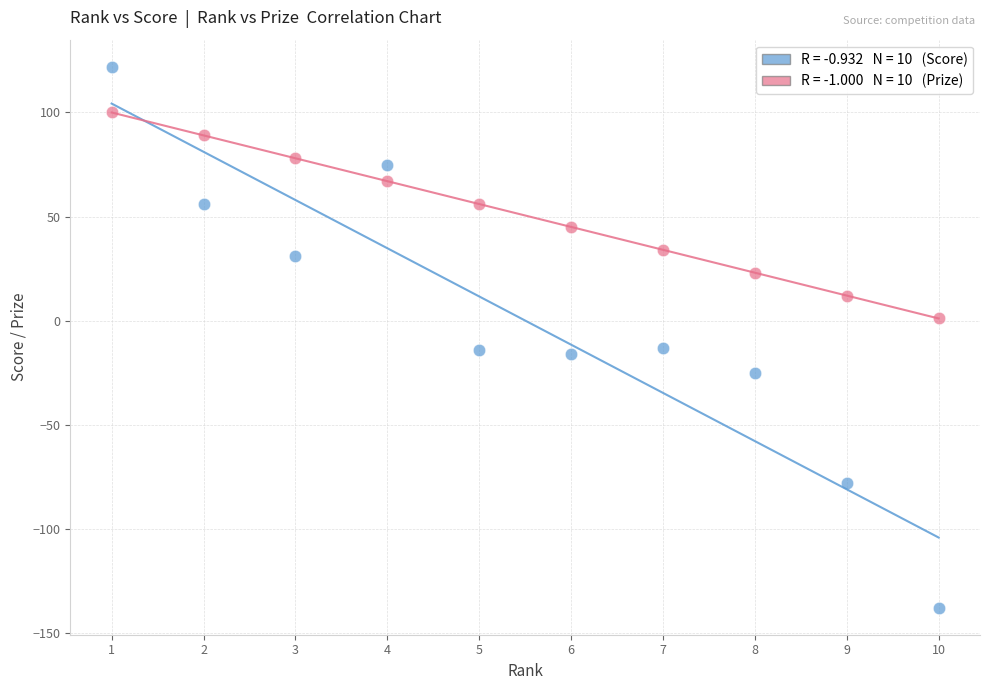

Across all data points, what is the range of Y values (max minus min)?

260